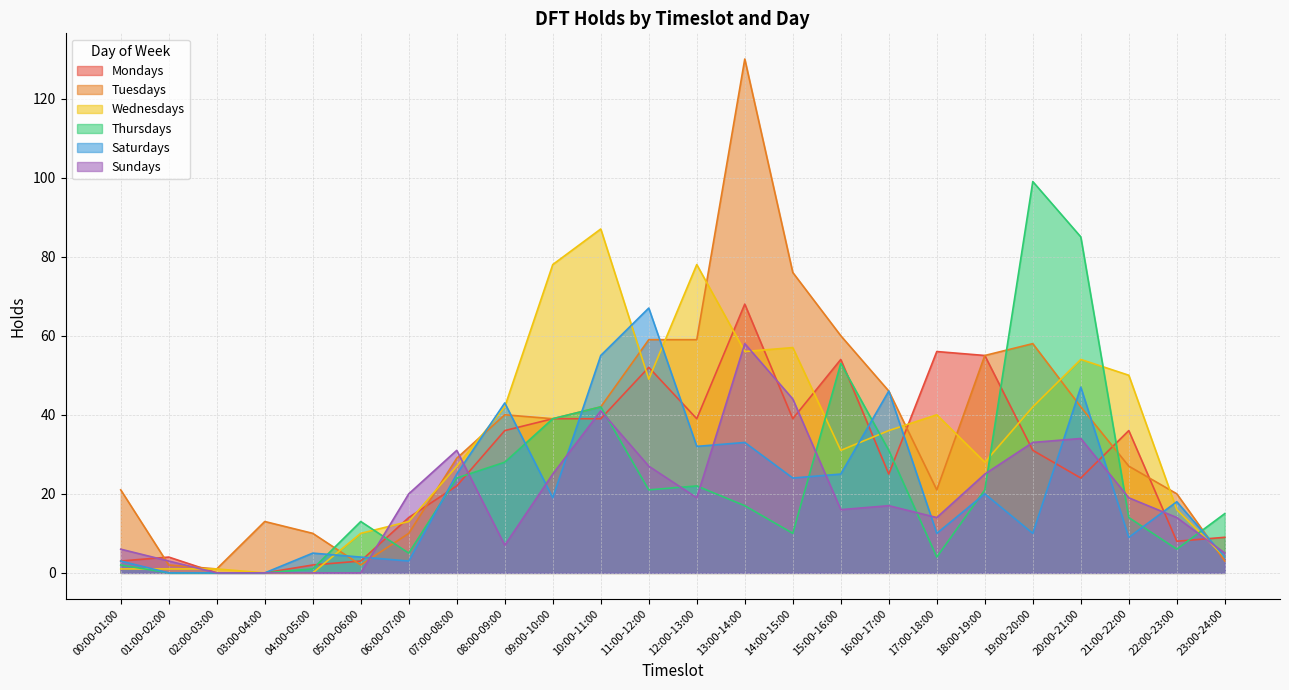

What is the total value across all series at 22:00-23:00?

82